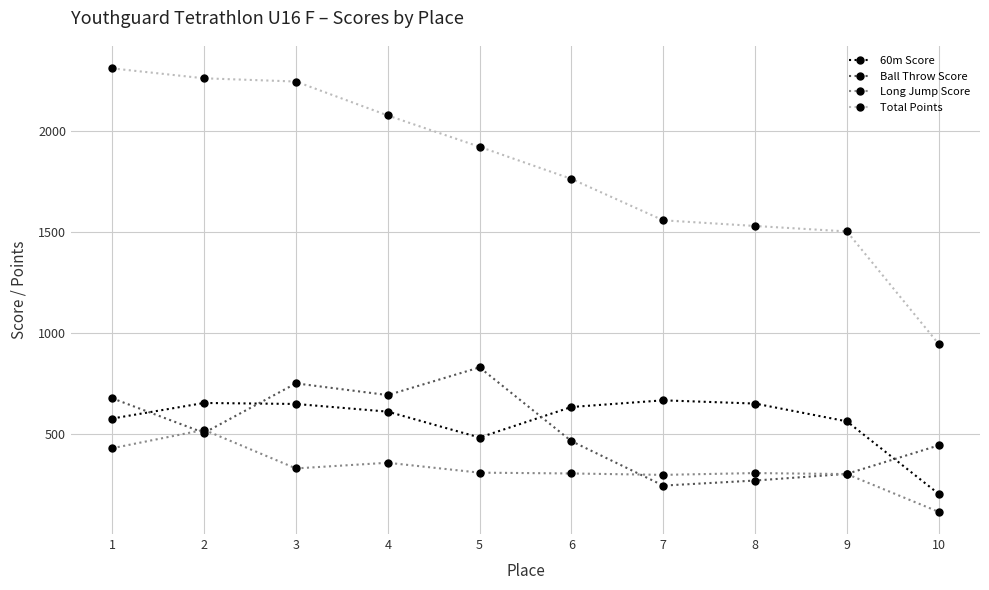

Is the value of Ball Throw Score at 3 greater than the value of Long Jump Score at 8?

Yes